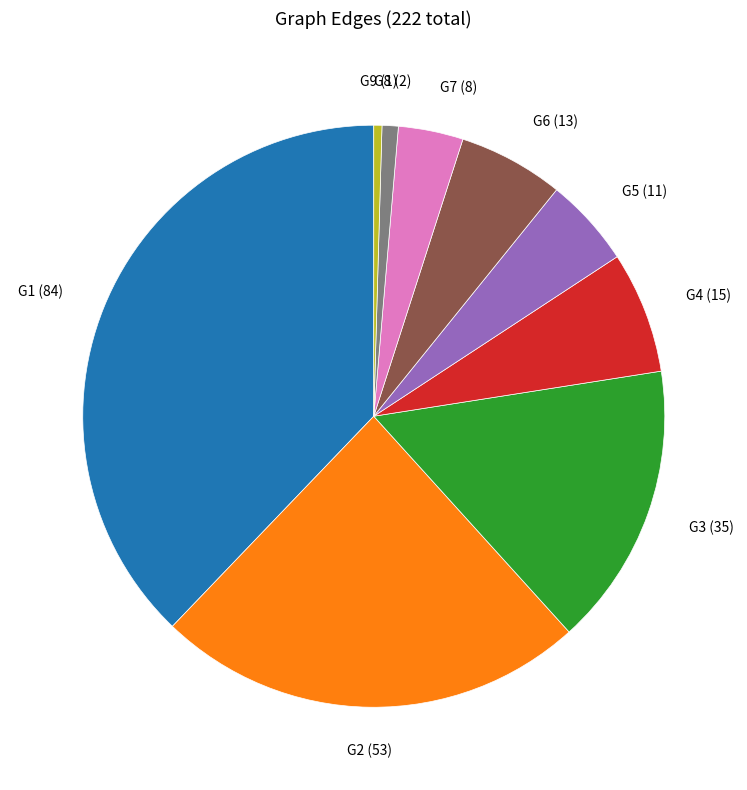

Which category has the biggest portion of the pie?

G1 (84)